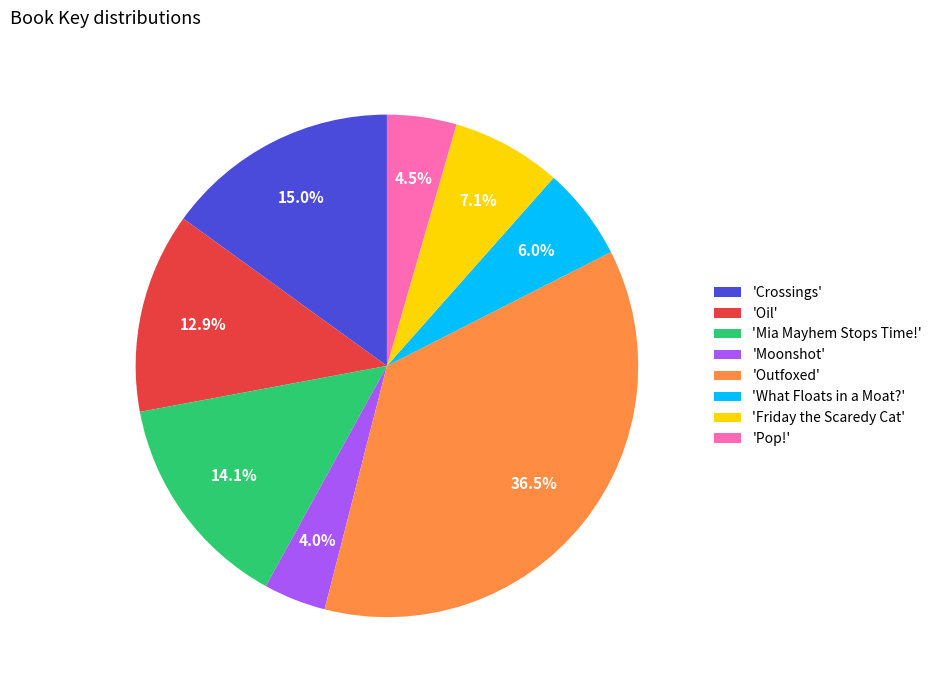

Count the number of slices in the pie.

8